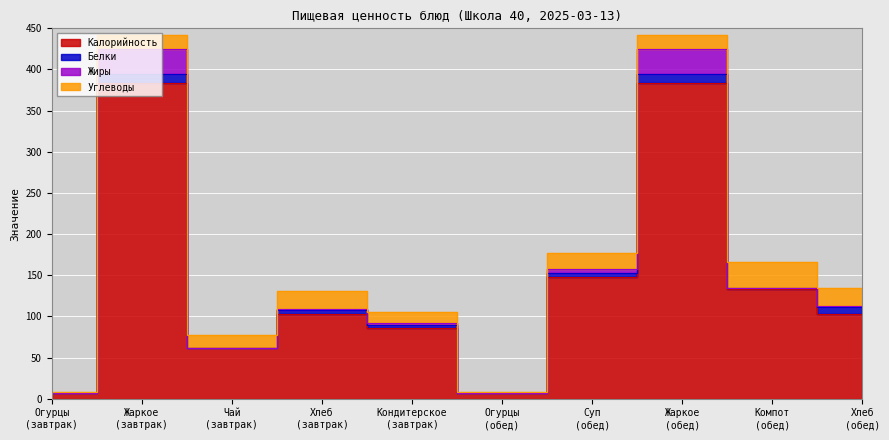

Is the value of Белки at Хлеб
(обед) greater than the value of Калорийность at Суп
(обед)?

No